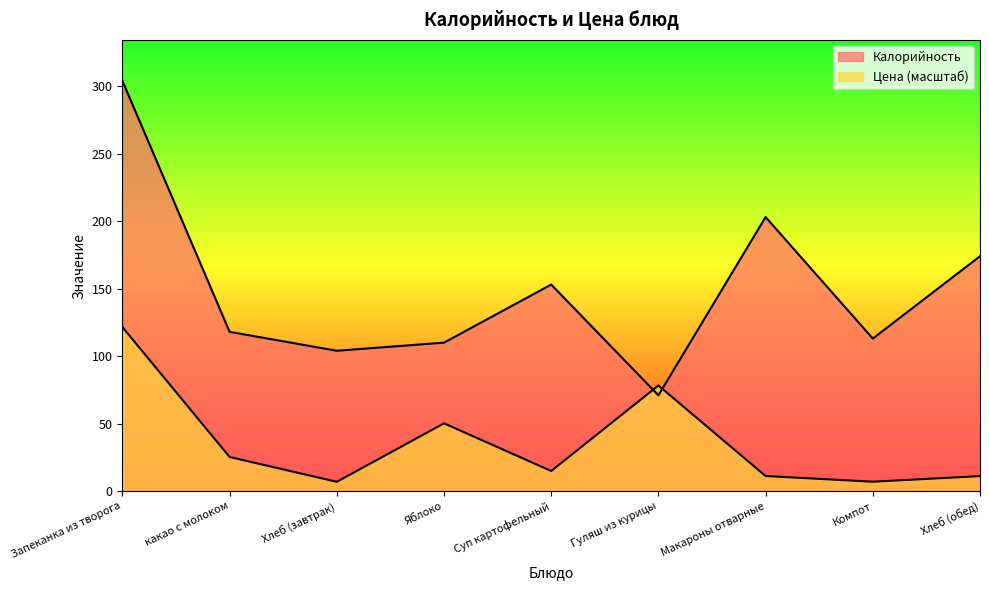

At which category does Цена reach its first local peak?

Яблоко